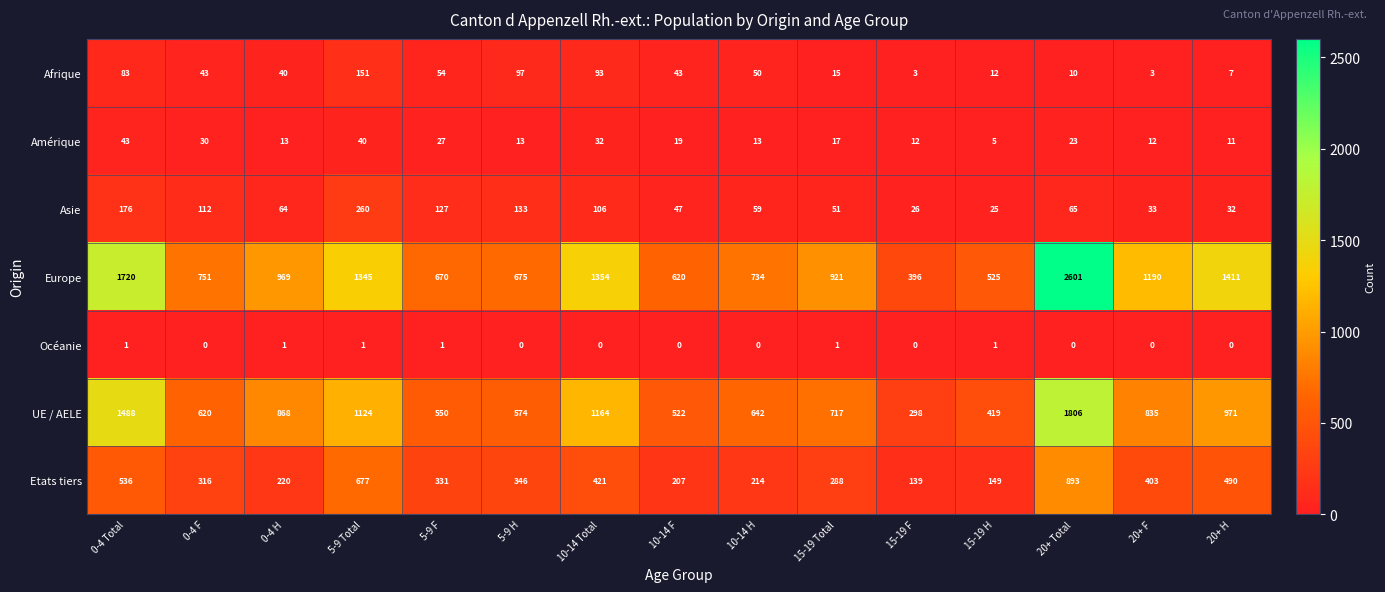

What is the maximum value shown in the chart?

2601